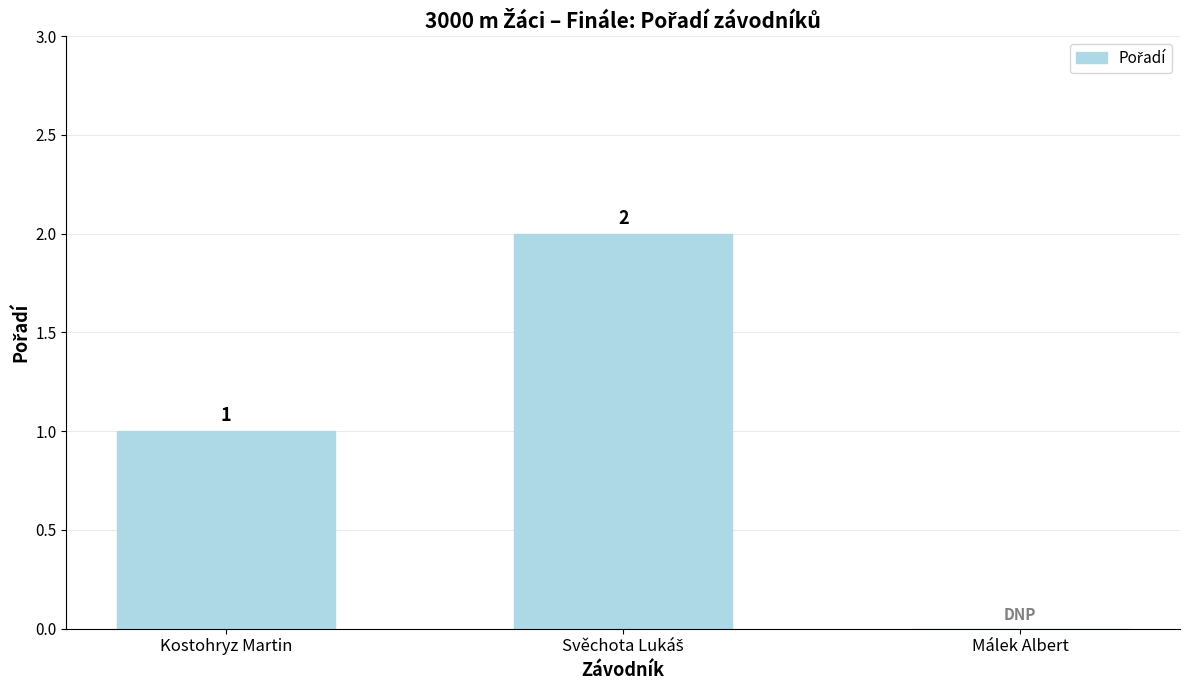

Between Kostohryz Martin and Málek Albert, which is larger?

Kostohryz Martin